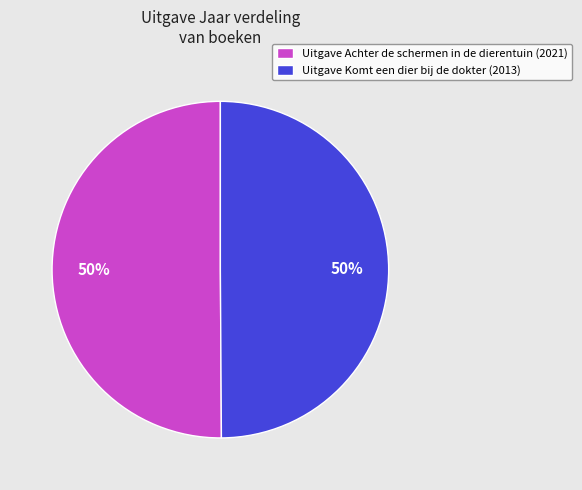

To the nearest percent, what portion does Uitgave Komt een dier bij de dokter (2013) represent?

50%